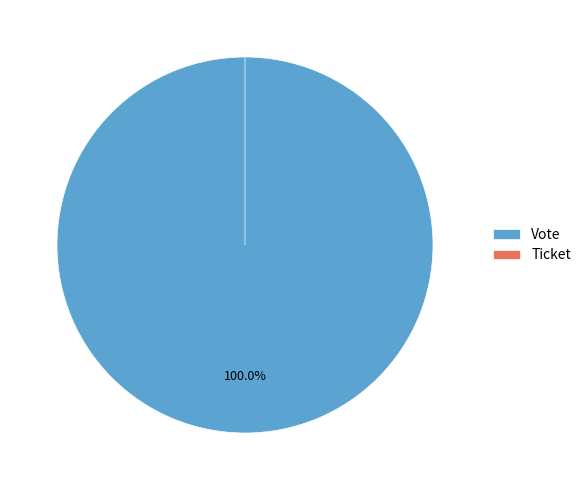

Which slice is the smallest?

Ticket